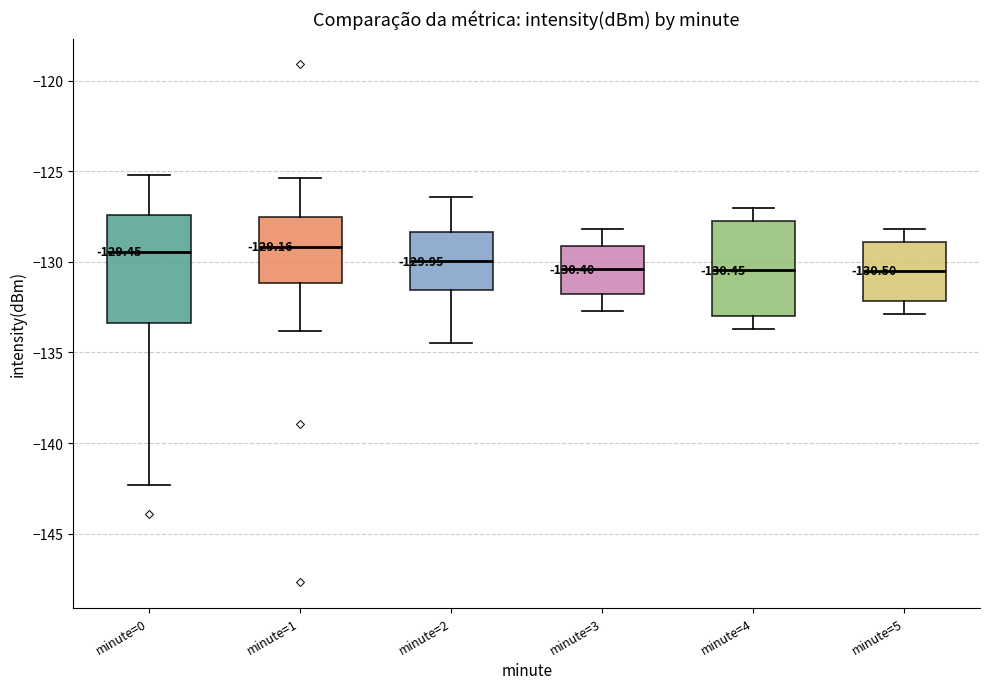

Comparing the boxes themselves (not the whiskers), which one is the tallest?

minute=0